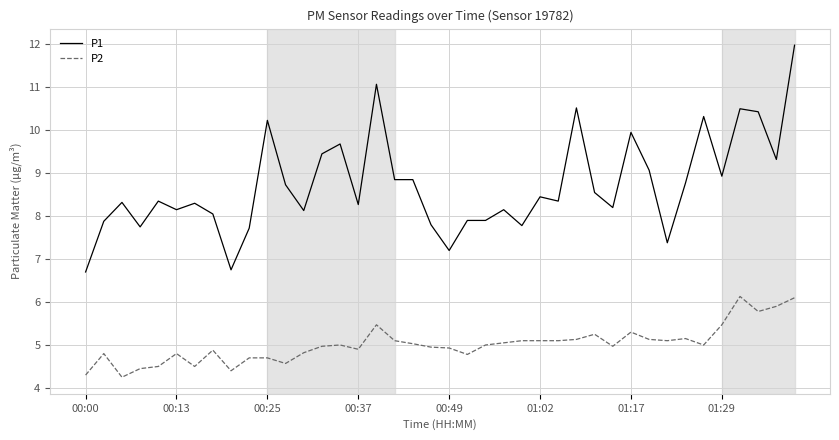

Which series has the largest total across all categories?

P1